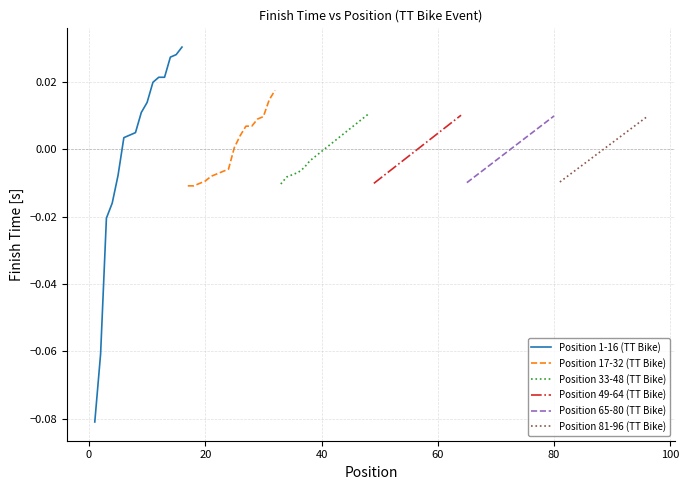

How many times do Position 49-64 (TT Bike) and Position 1-16 (TT Bike) cross each other?

1